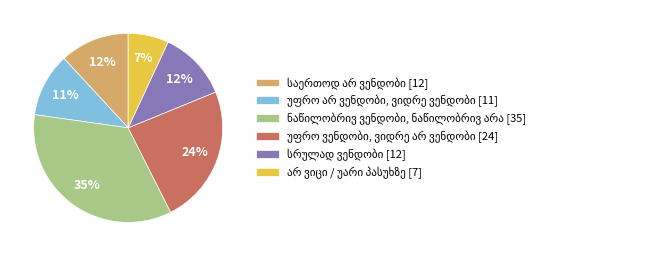

To the nearest percent, what is the difference between the largest and smallest slice percentages?

28%